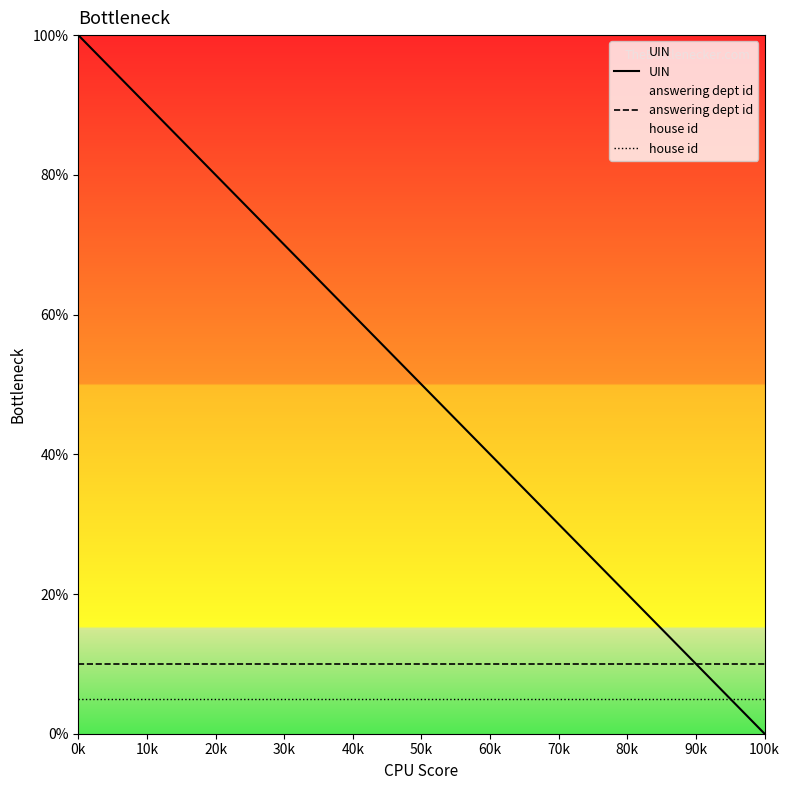

Which series has the largest range (max minus min)?

UIN